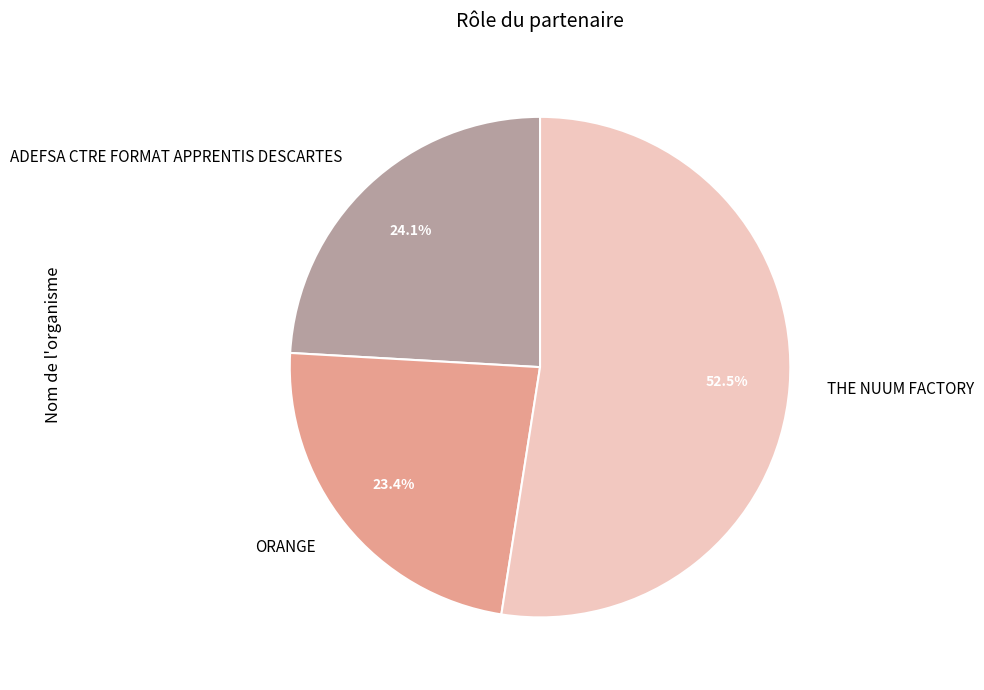

To the nearest percent, what percentage of the pie is ORANGE?

23%